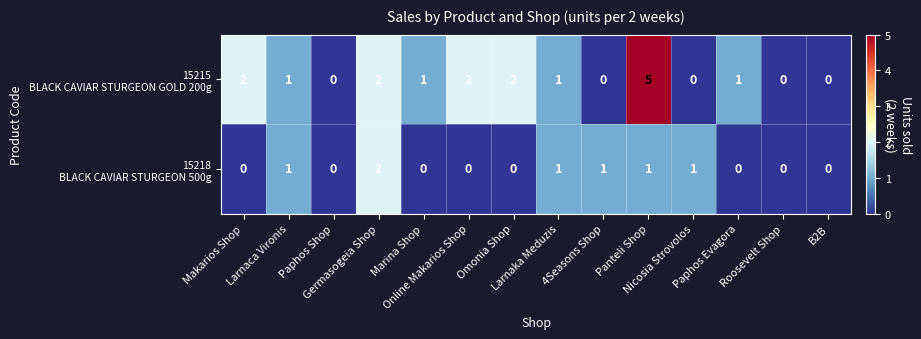

Between Germasogeia Shop and Larnaka Meduzis, which is larger?

Germasogeia Shop